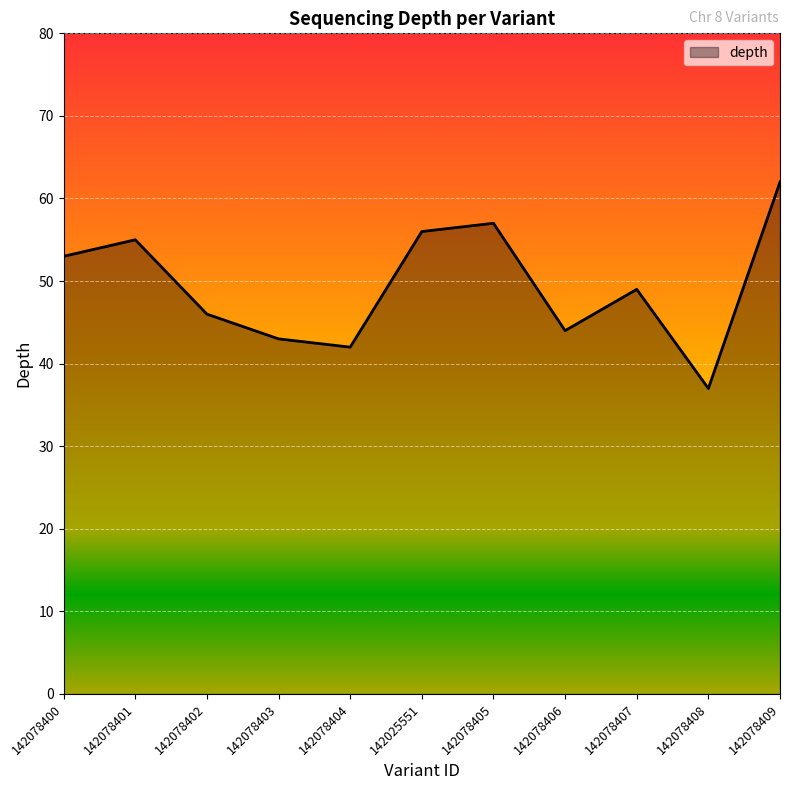

Which category has the highest value across all series?

142078409